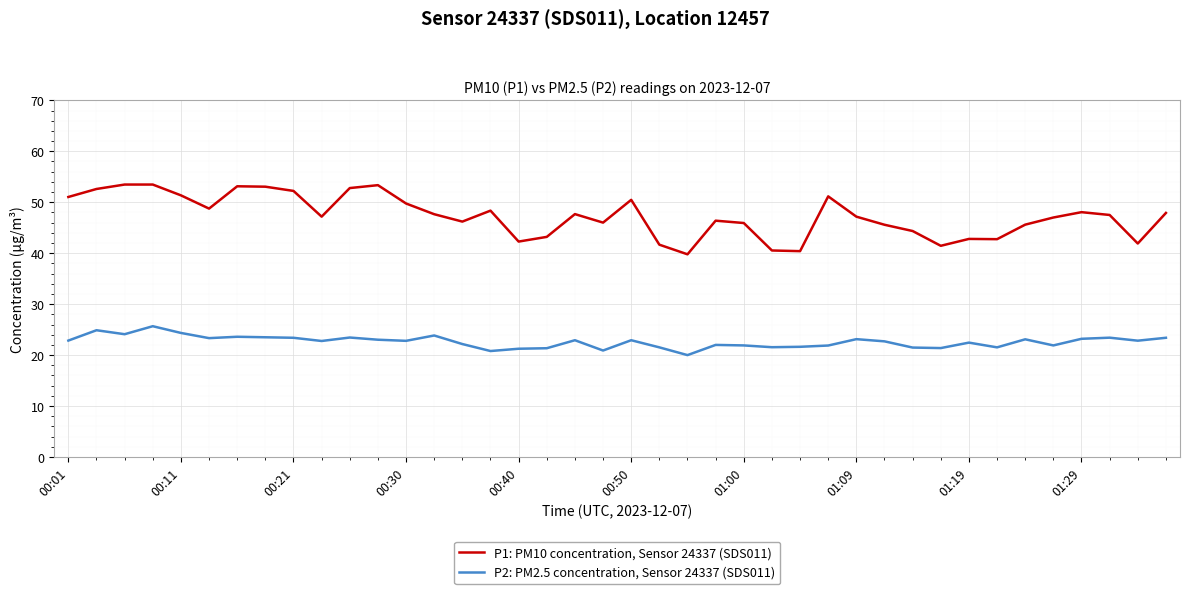

What is the maximum value for P2: PM2.5 concentration, Sensor 24337 (SDS011)?

25.7